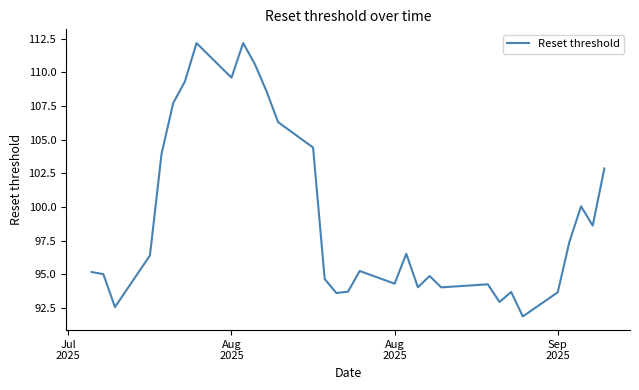

True or false: there are more than 1 points higher than both neighbors.

True